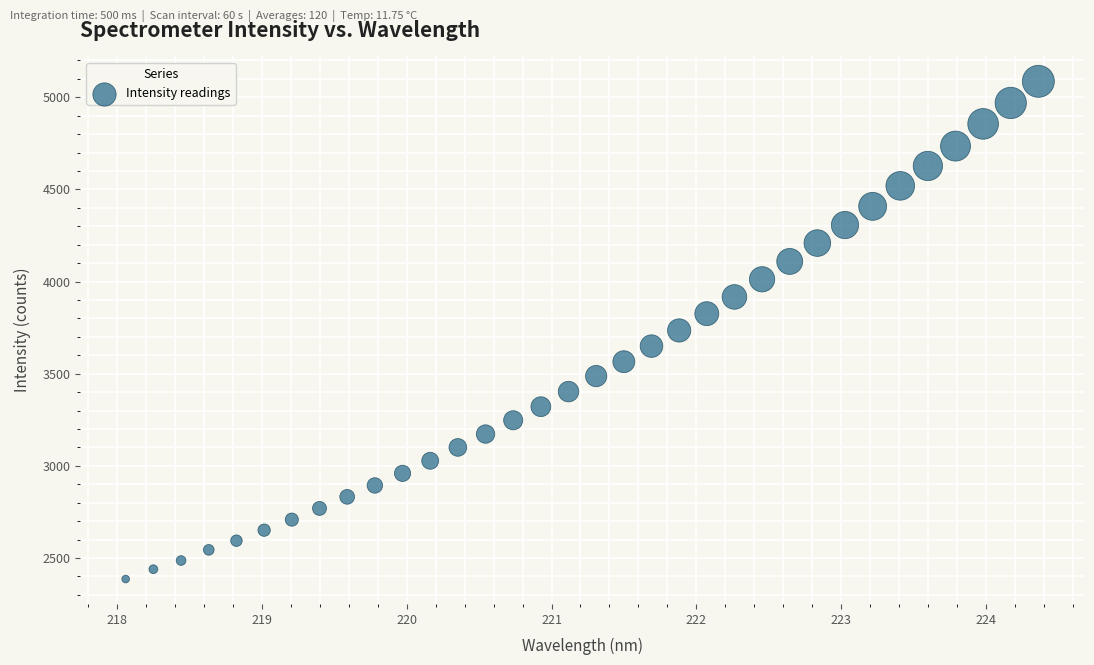

What is the range of X values (max minus min)?

6.3